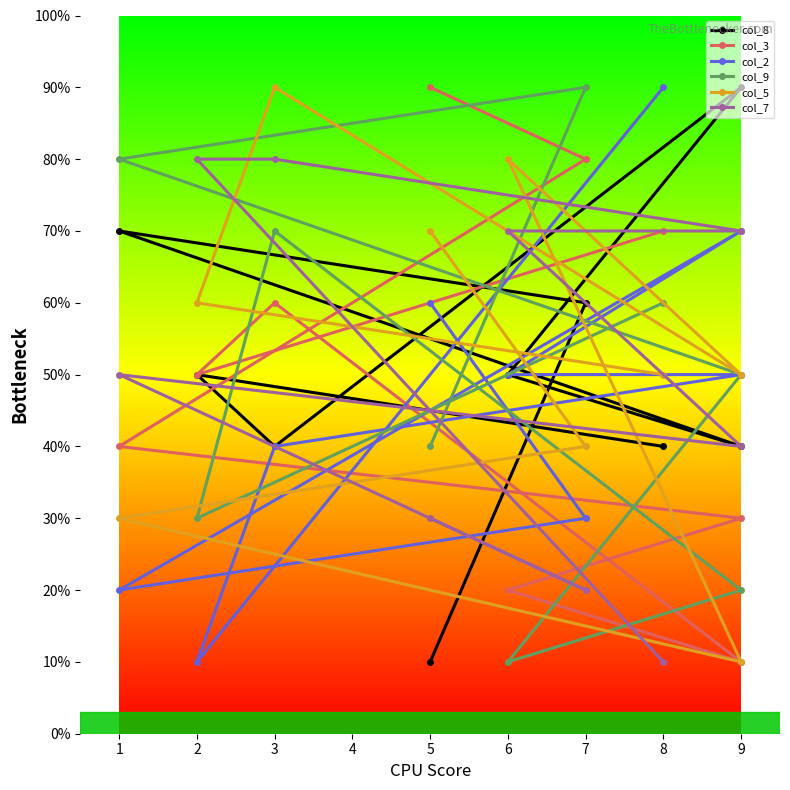

What are all the series names shown in the legend?

col_8, col_3, col_2, col_9, col_5, col_7